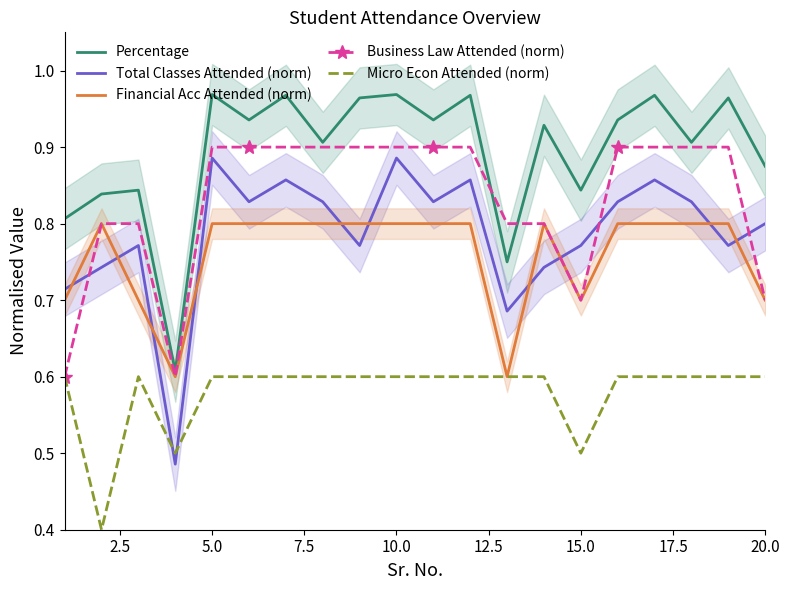

Which series has the largest range (max minus min)?

Total Classes Attended (norm)